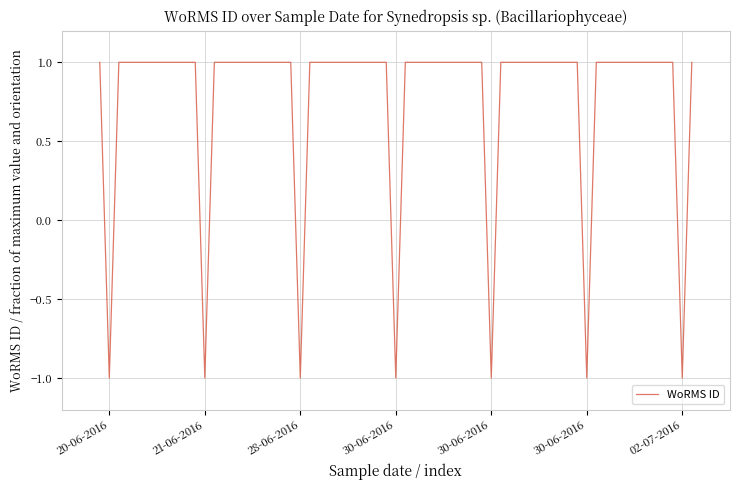

Does the chart have visible grid lines?

Yes